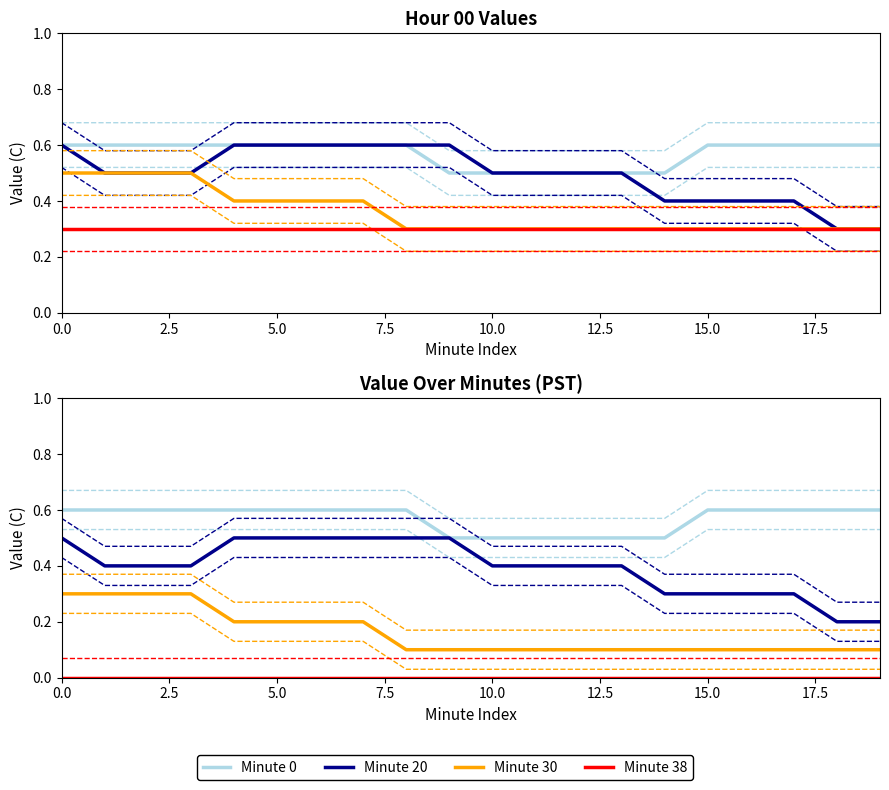

What is the greatest value displayed?

0.6